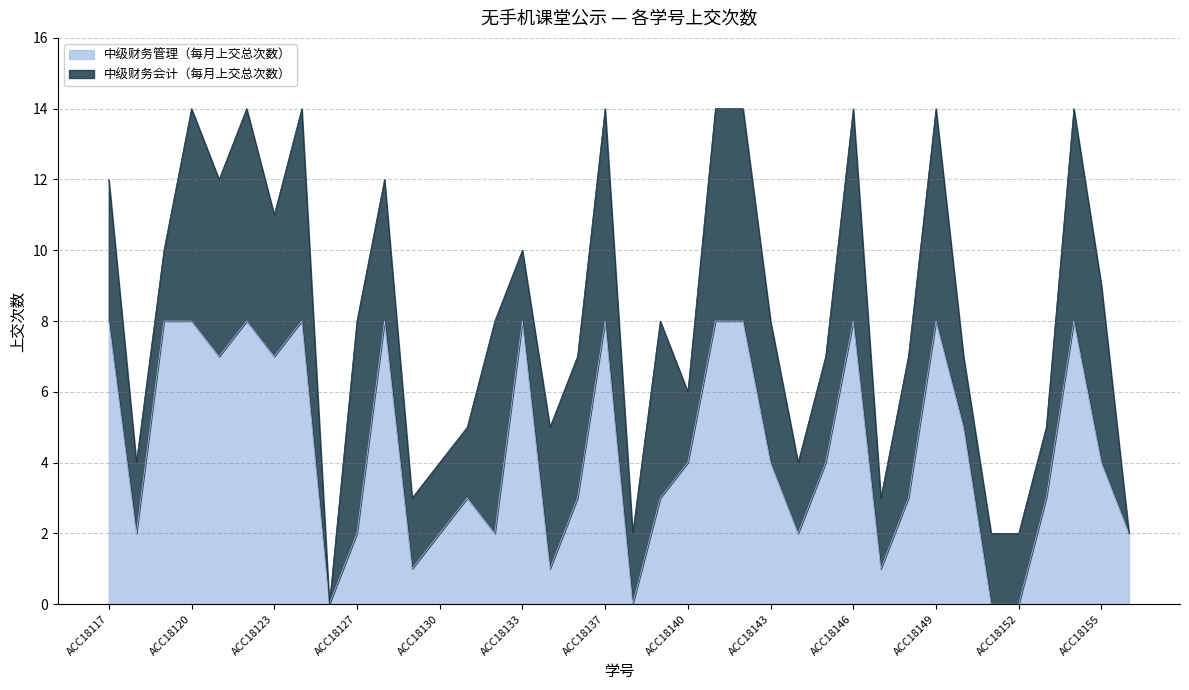

The value at ACC18143 is 4. True or false?

True